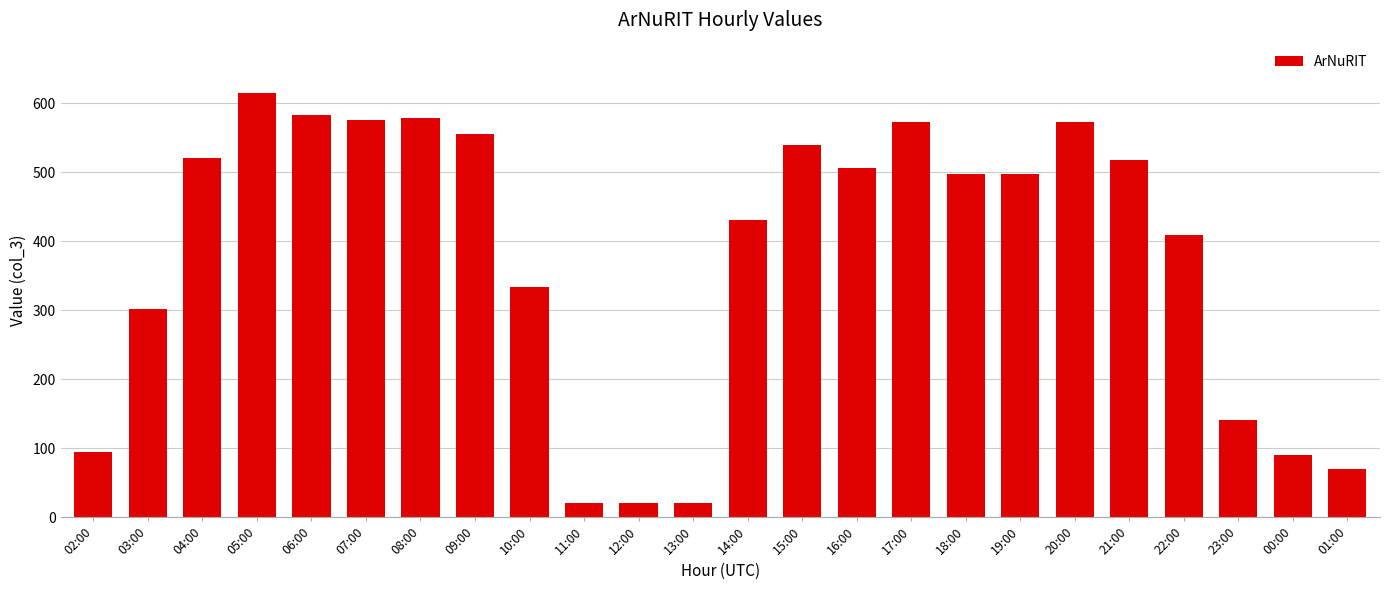

The value at 05:00 is 614. True or false?

True